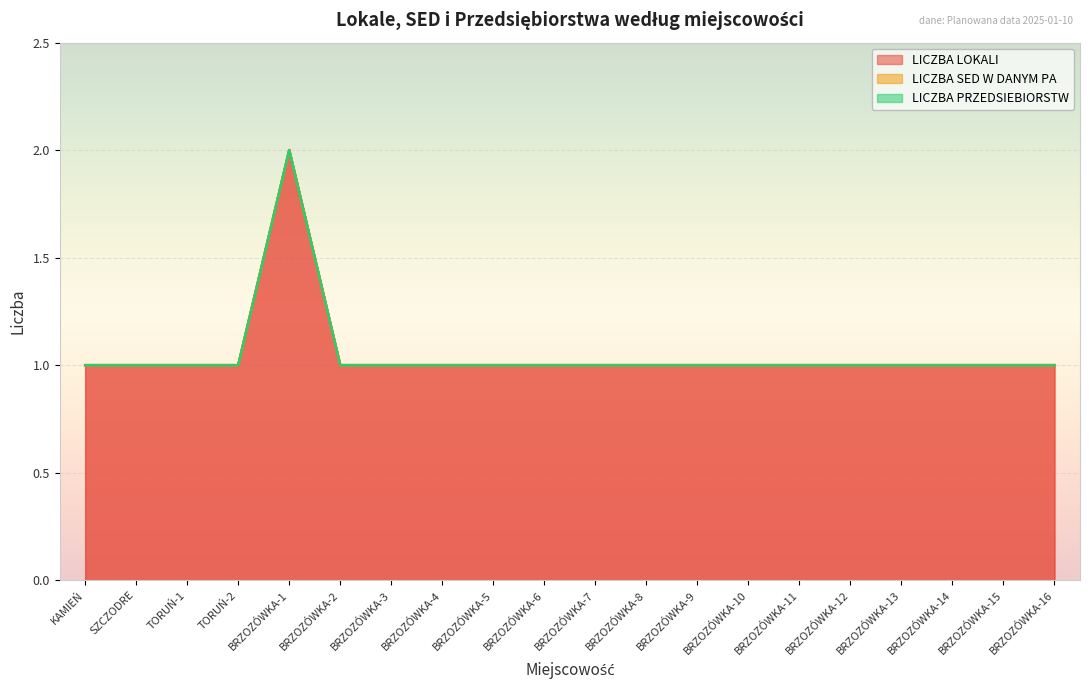

At how many categories does at least one series exceed 1?

1